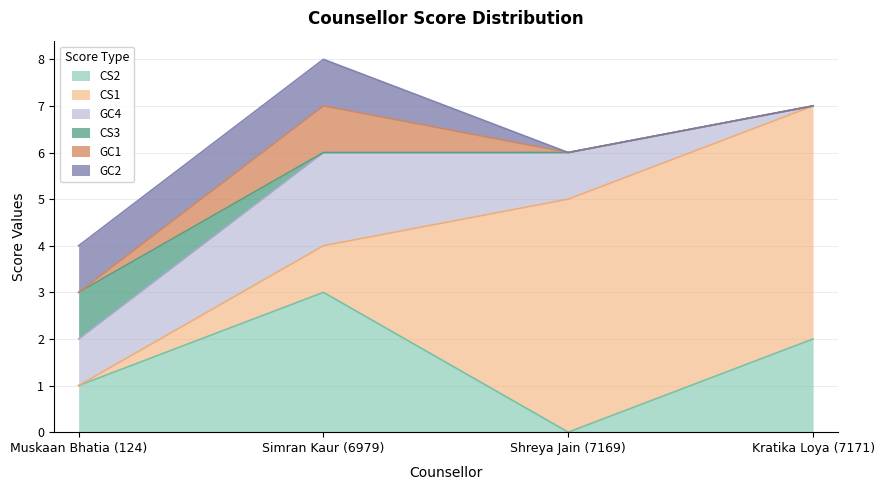

Reading right to left, list all the values displayed in this chart.

CS2: 2	0	3	1
CS1: 5	5	1	0
GC4: 0	1	2	1
CS3: 0	0	0	1
GC1: 0	0	1	0
GC2: 0	0	1	1